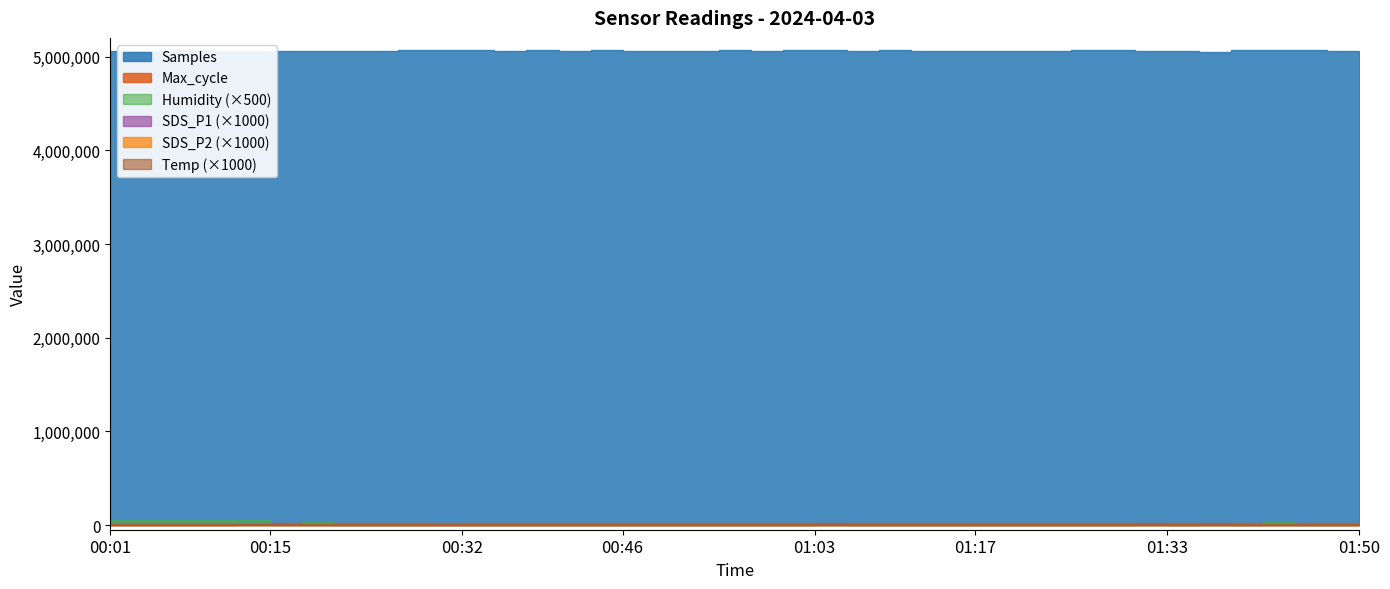

At which category does Humidity reach its first local valley?

00:13